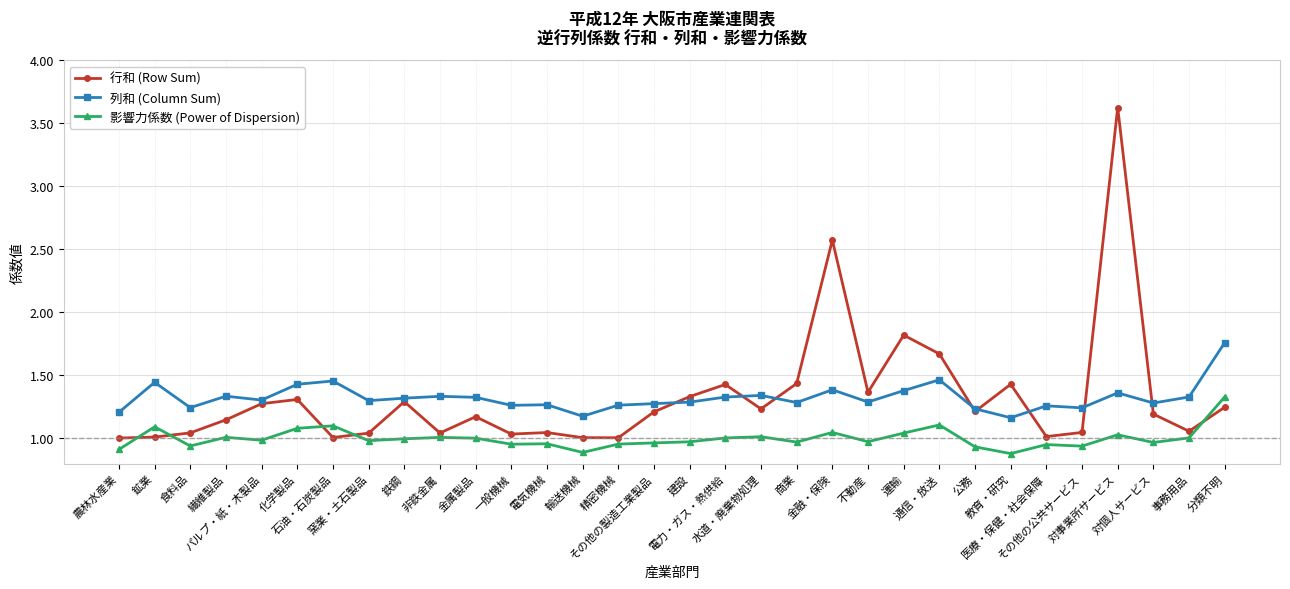

Which series has the largest range (max minus min)?

行和 (Row Sum)